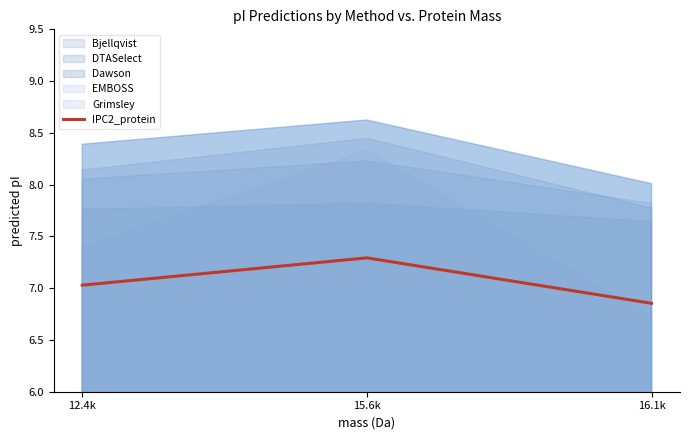

The IPC2_protein series shows 2.7 at 15.6k. True or false?

False